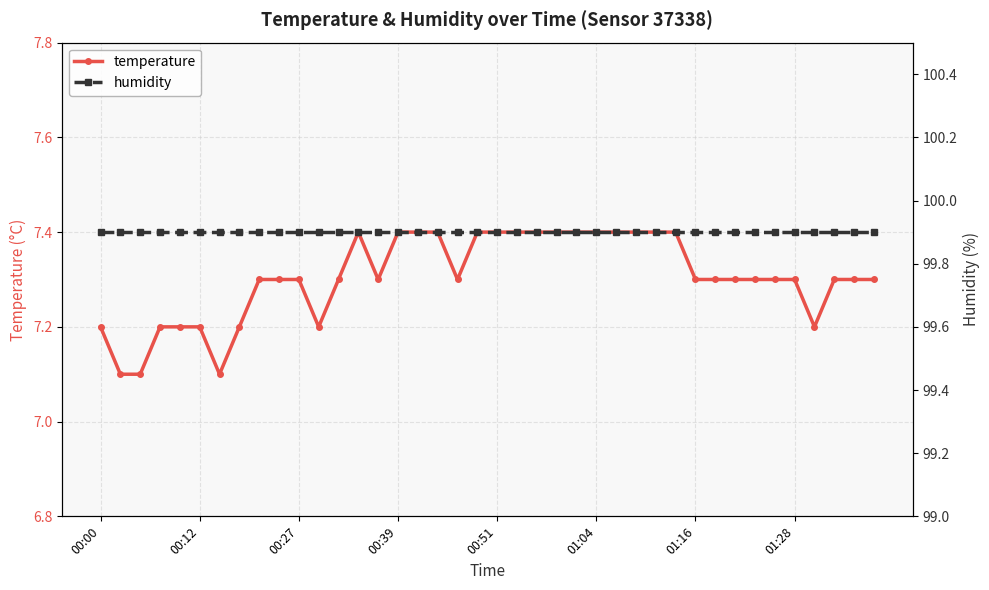

Which series has the largest total across all categories?

humidity